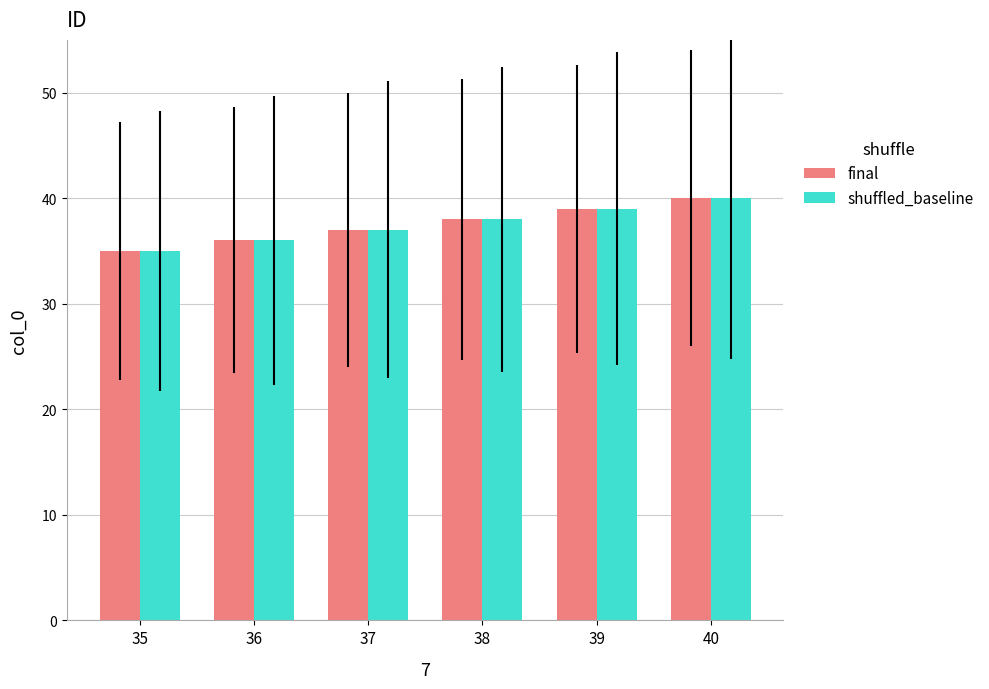

Are the bars horizontal?

No